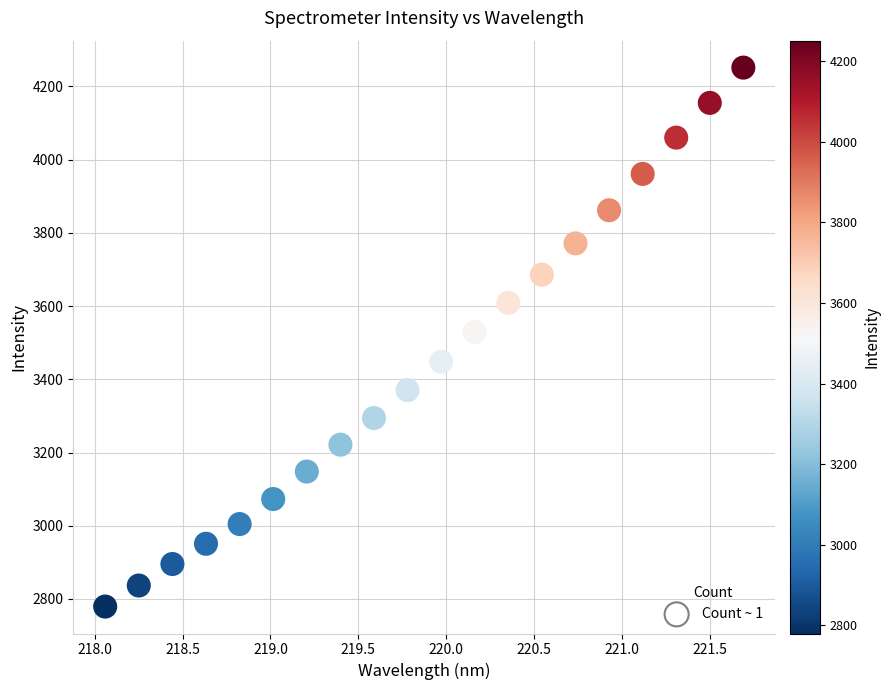

What is the range of Y values (max minus min)?

1471.9